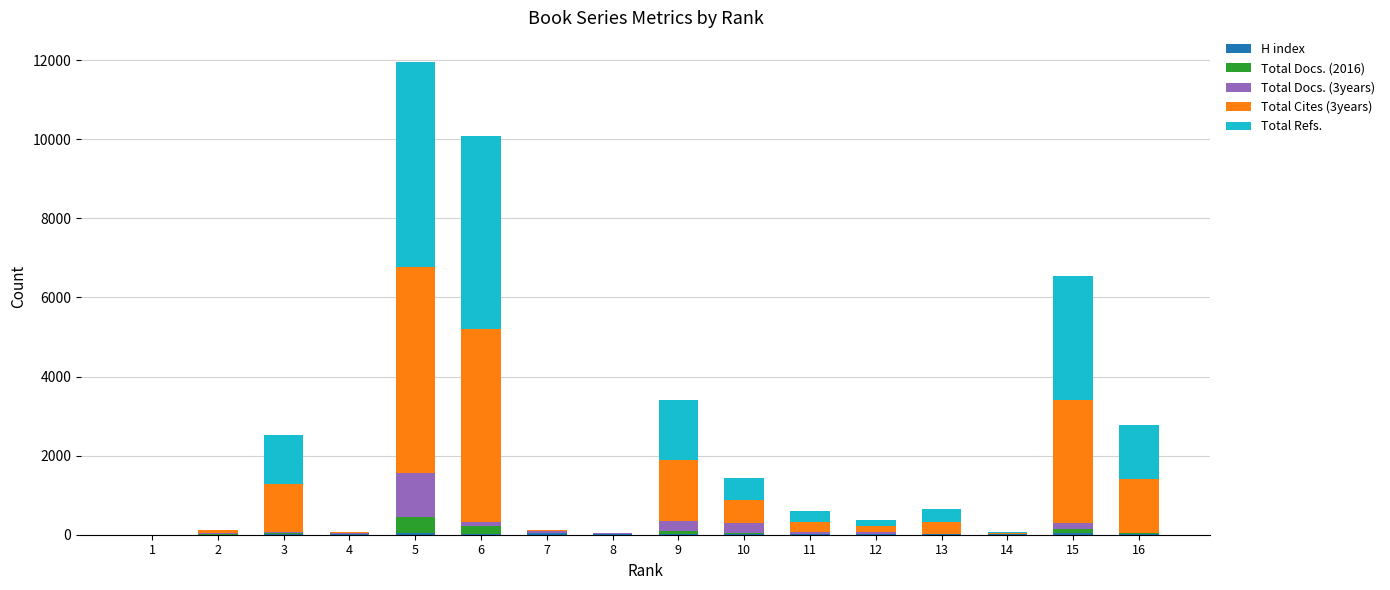

At which category is the sum across all series the highest?

5